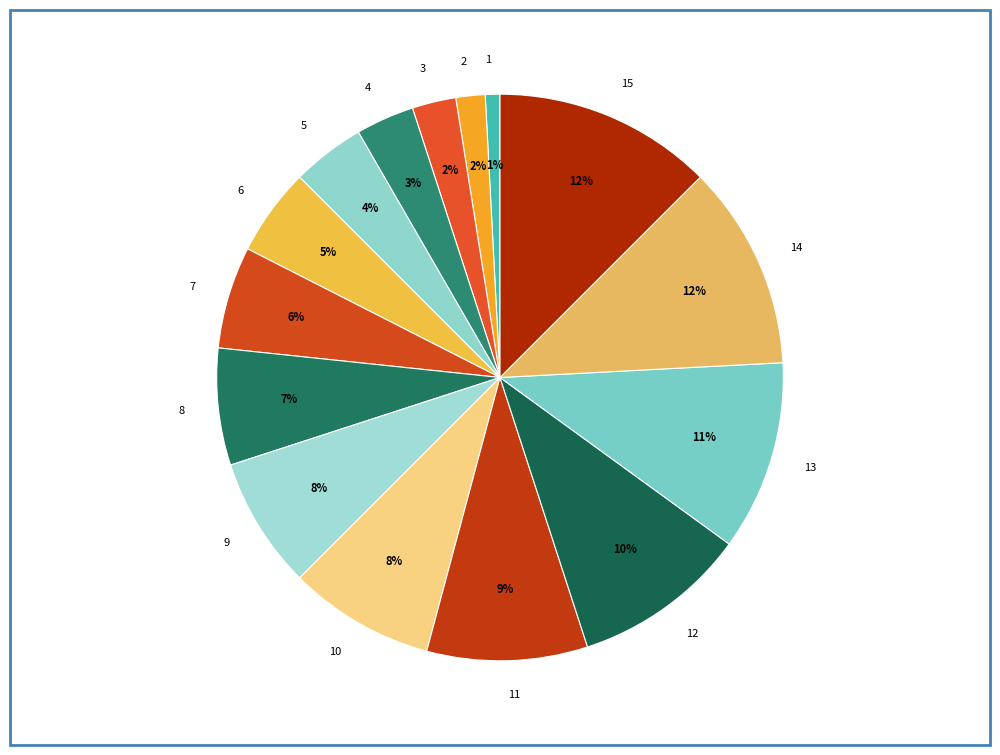

To the nearest percent, what is the average slice percentage?

7%